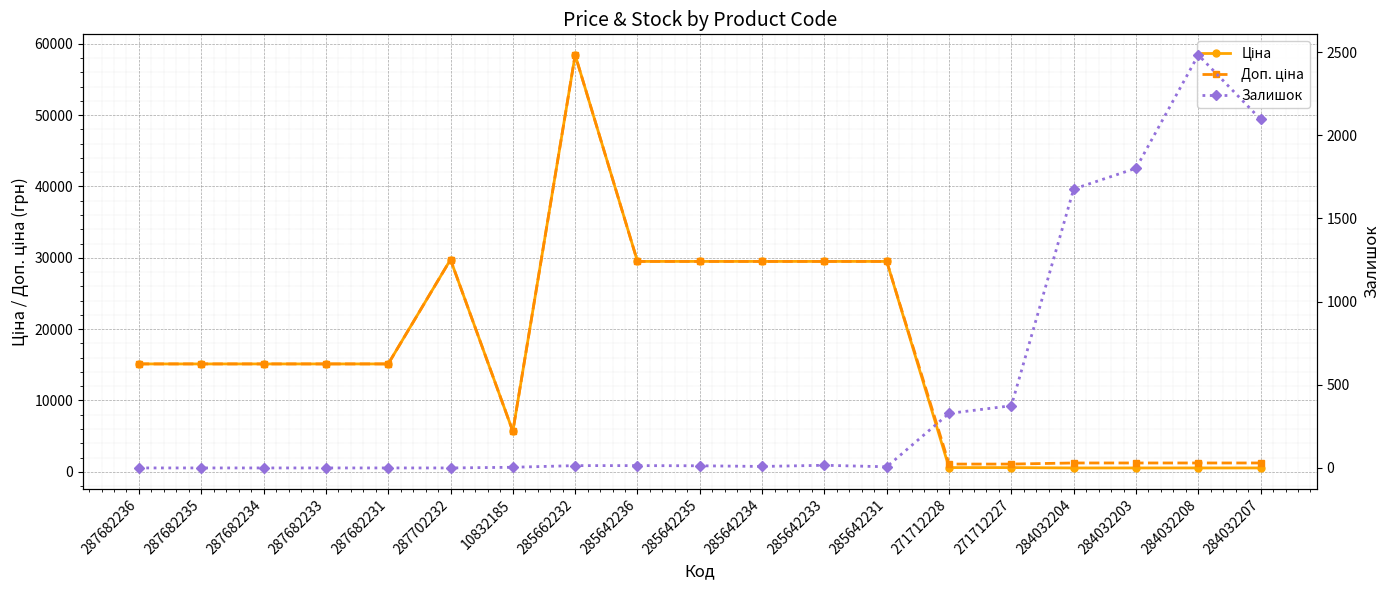

True or false: Доп. ціна has a value of 15120.0 at 287682235.

True